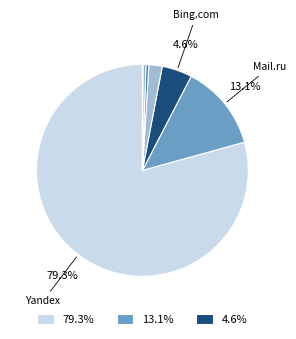

Is there a majority slice in this chart?

Yes